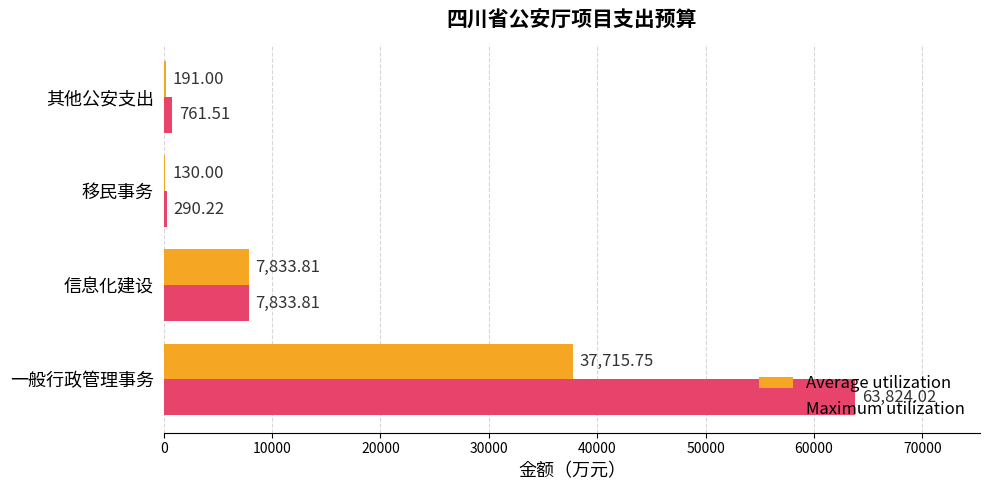

Where is Maximum utilization nearest to the value 32057?

信息化建设